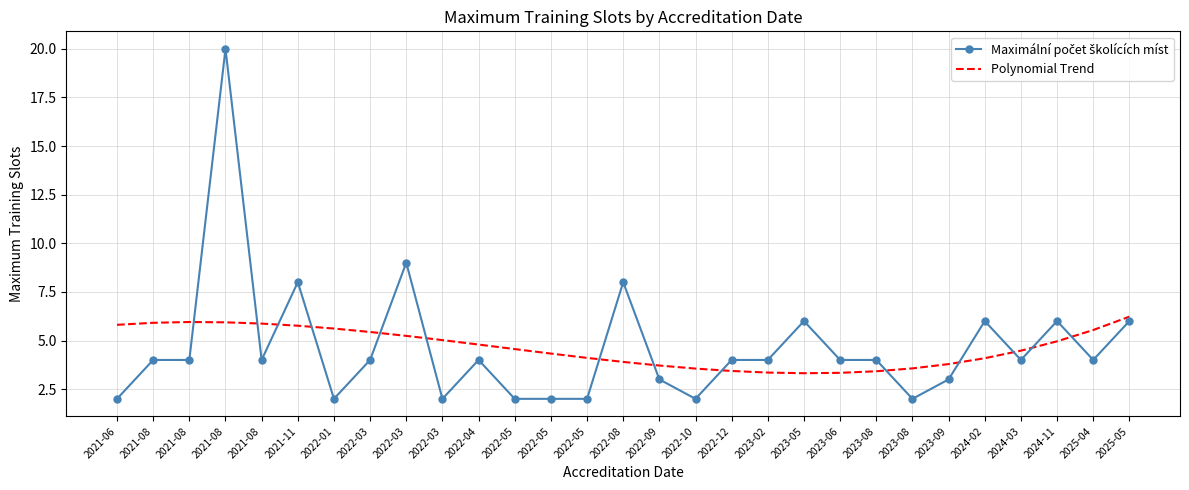

Reading right to left, transcribe all the data shown in this chart.

Maximální počet školících míst: 6.0	4.0	6.0	4.0	6.0	3.0	2.0	4.0	4.0	6.0	4.0	4.0	2.0	3.0	8.0	2.0	2.0	2.0	4.0	2.0	9.0	4.0	2.0	8.0	4.0	20.0	4.0	4.0	2.0
Polynomial Trend: 6.2	5.5	5.0	4.5	4.1	3.8	3.6	3.4	3.3	3.3	3.4	3.4	3.6	3.7	3.9	4.1	4.3	4.6	4.8	5.0	5.2	5.4	5.6	5.8	5.9	5.9	6.0	5.9	5.8